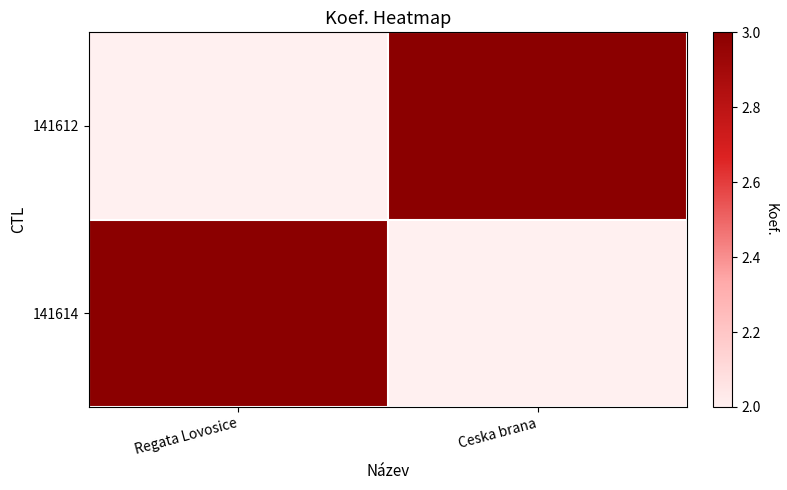

Which has a higher value, Ceska brana or Regata Lovosice?

Ceska brana